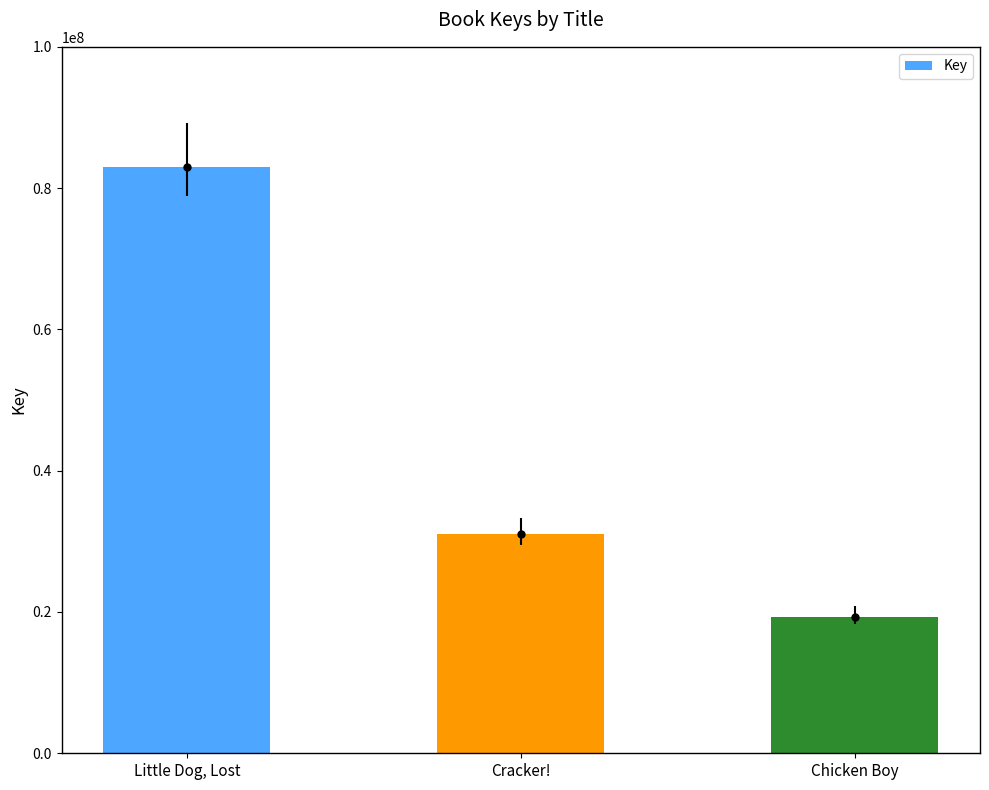

At which label does the data first exceed 31041879?

Little Dog, Lost